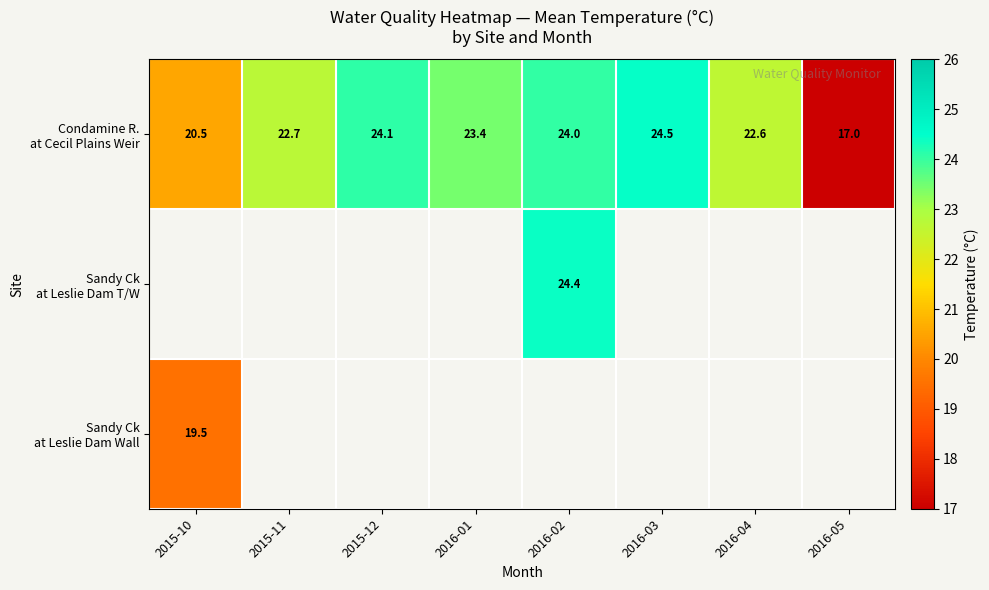

Where does the Sandy Ck at Leslie Dam T/W series first go above 24?

2016-02